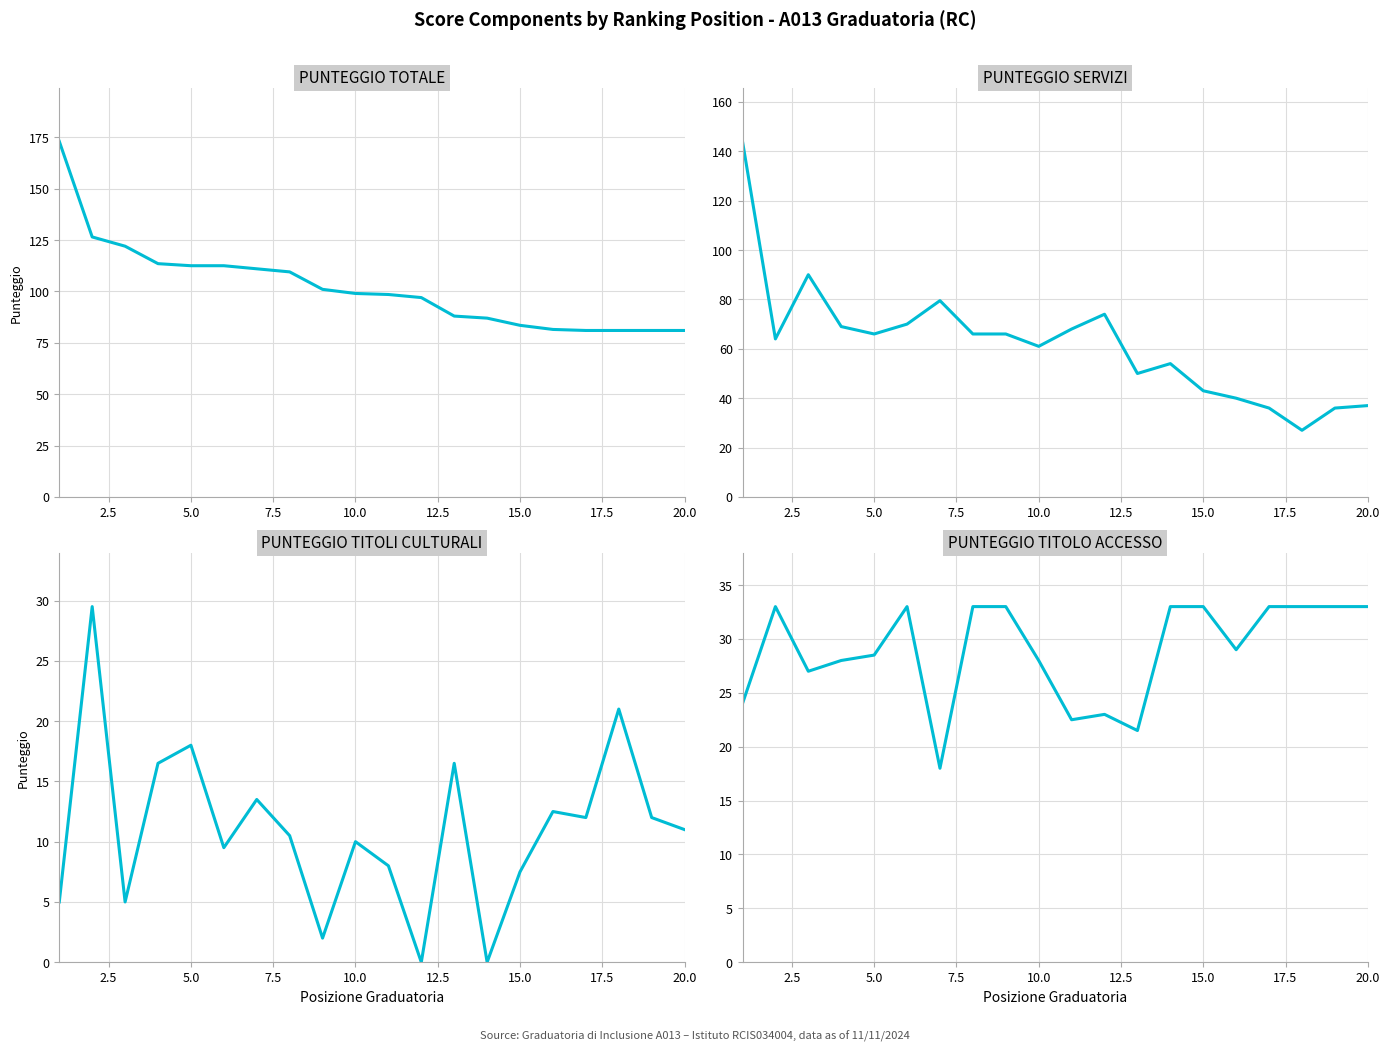

Rank the series by their maximum value, from highest to lowest.

PUNTEGGIO TOTALE, PUNTEGGIO SERVIZI, PUNTEGGIO TITOLO ACCESSO, PUNTEGGIO TITOLI CULTURALI